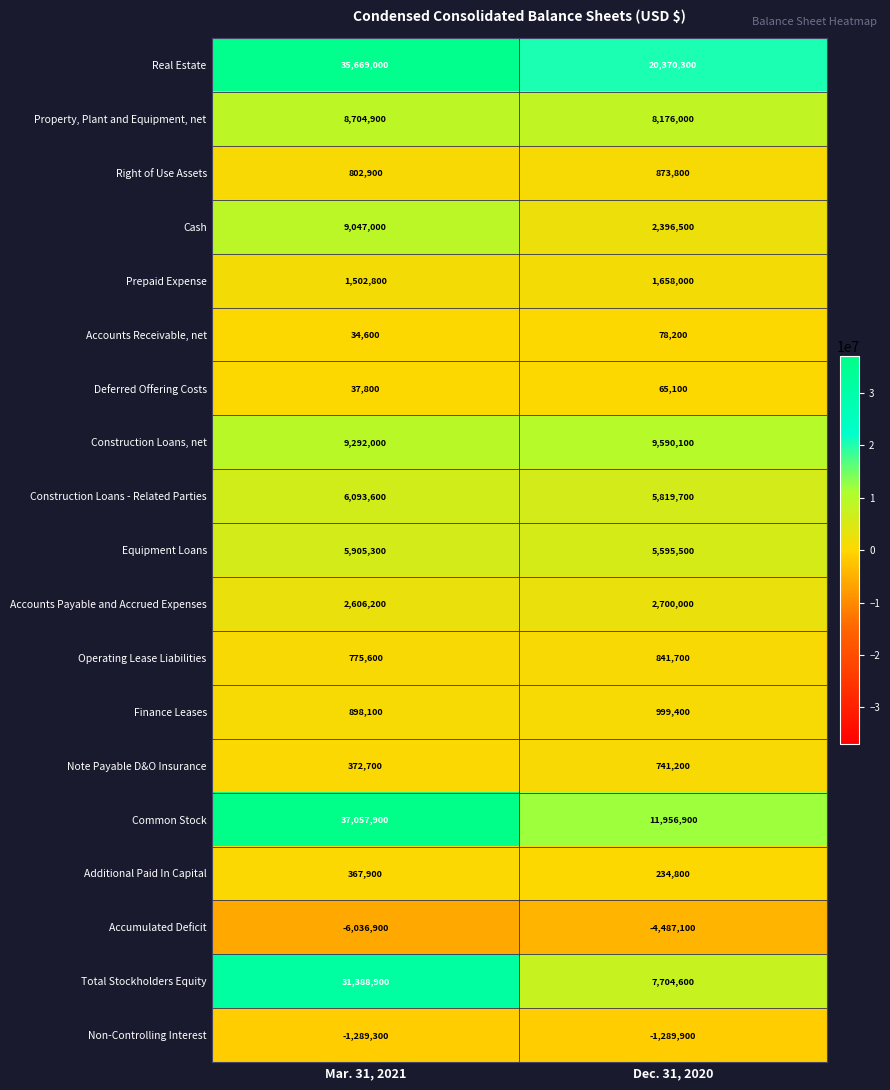

Which series has the widest spread of values?

Common Stock